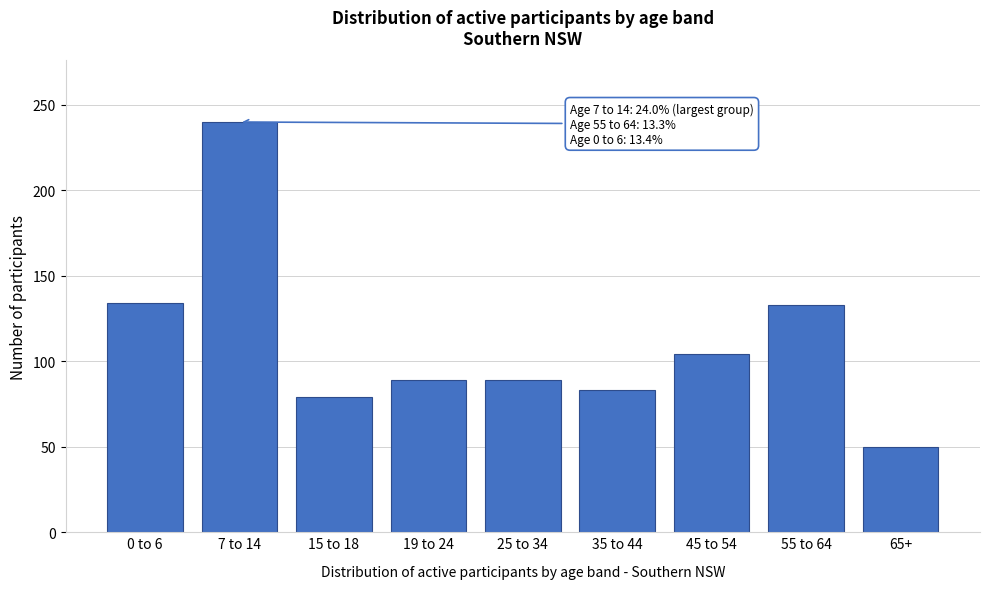

What is the difference between the values at 25 to 34 and 65+?

39